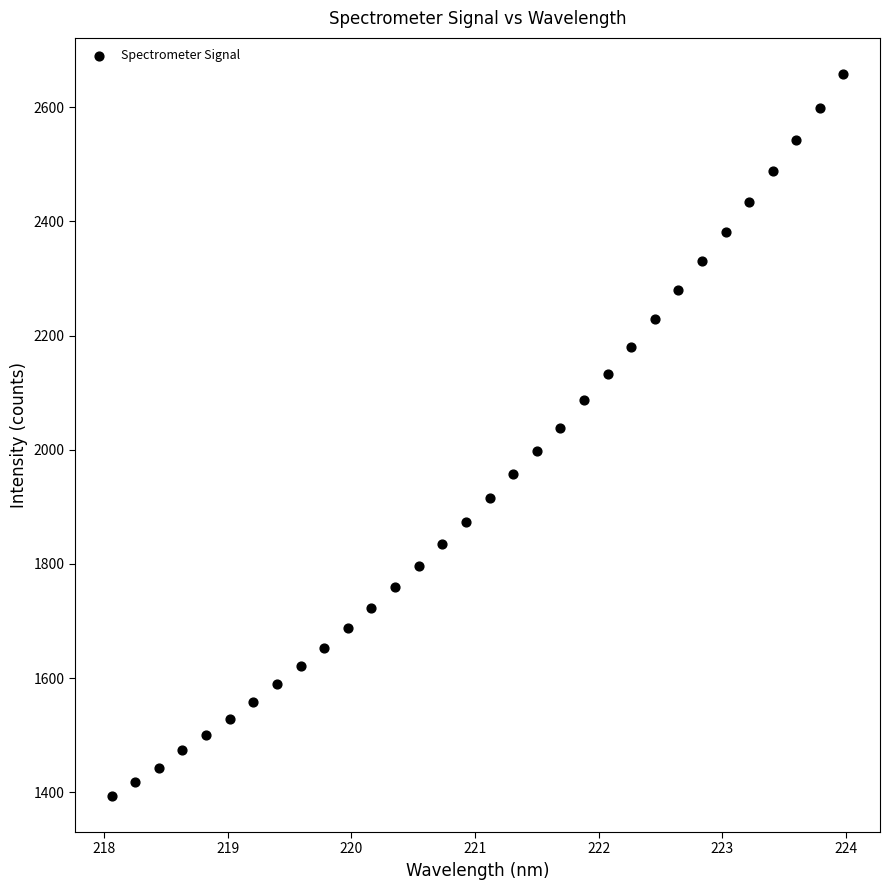

What is the range of X values (max minus min)?

5.9